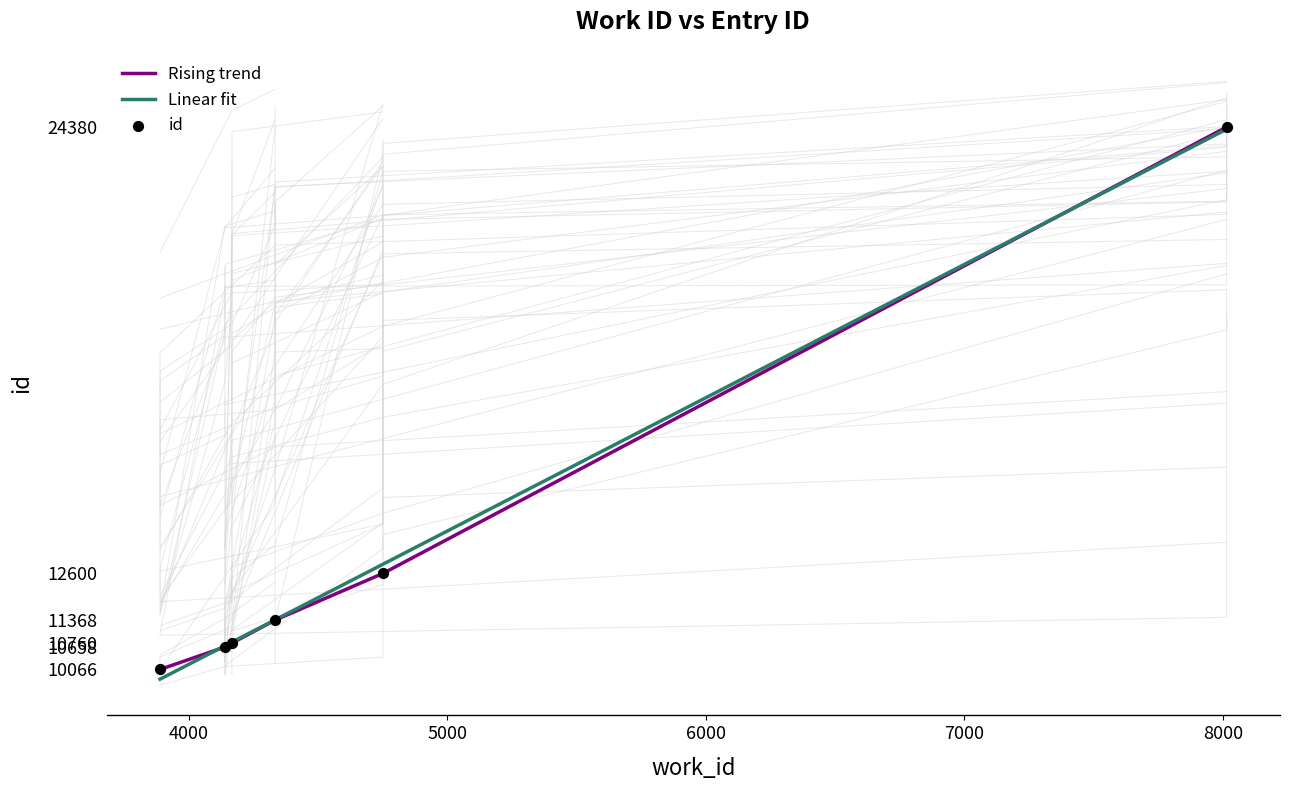

What is the change in value from 4141 to 8015?

+13722